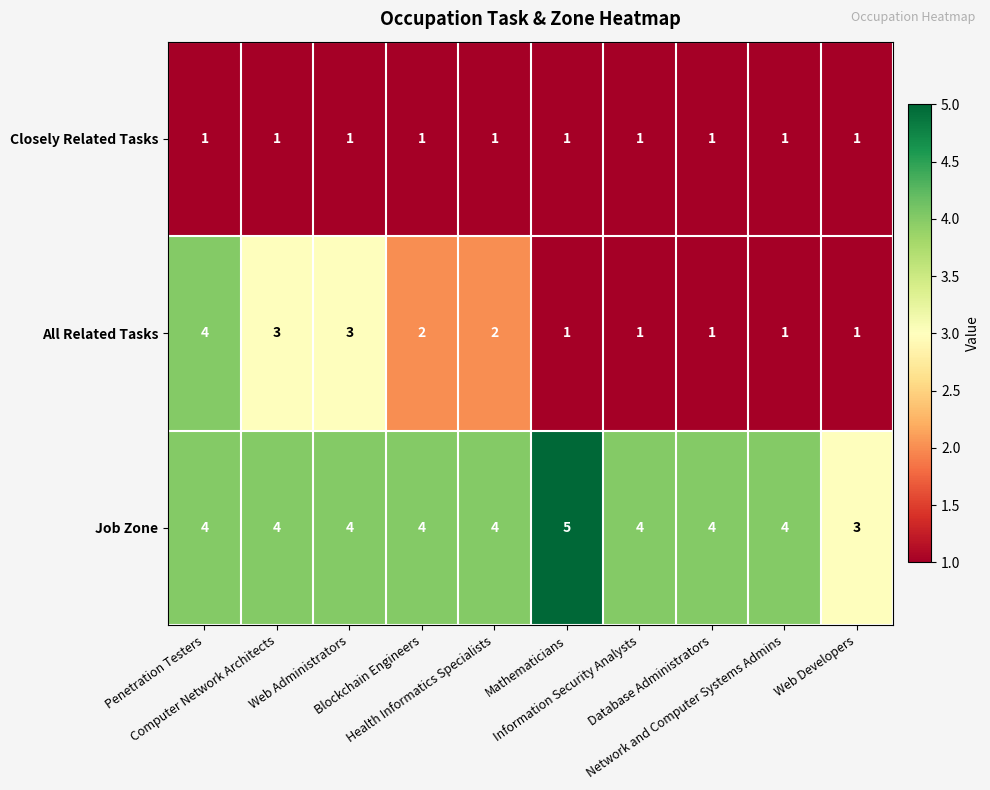

What is the maximum value shown in the chart?

5